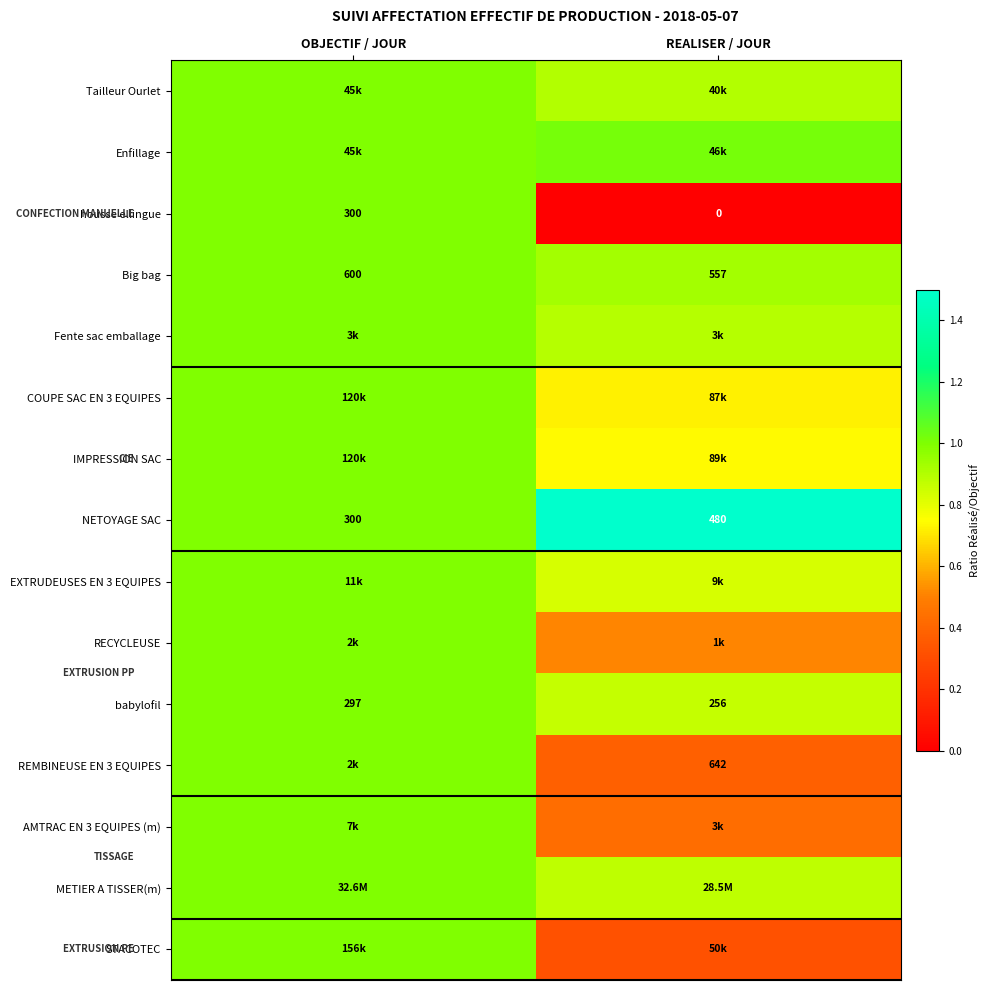

The value of STACOTEC at REALISER / JOUR is 0.2. True or false?

False